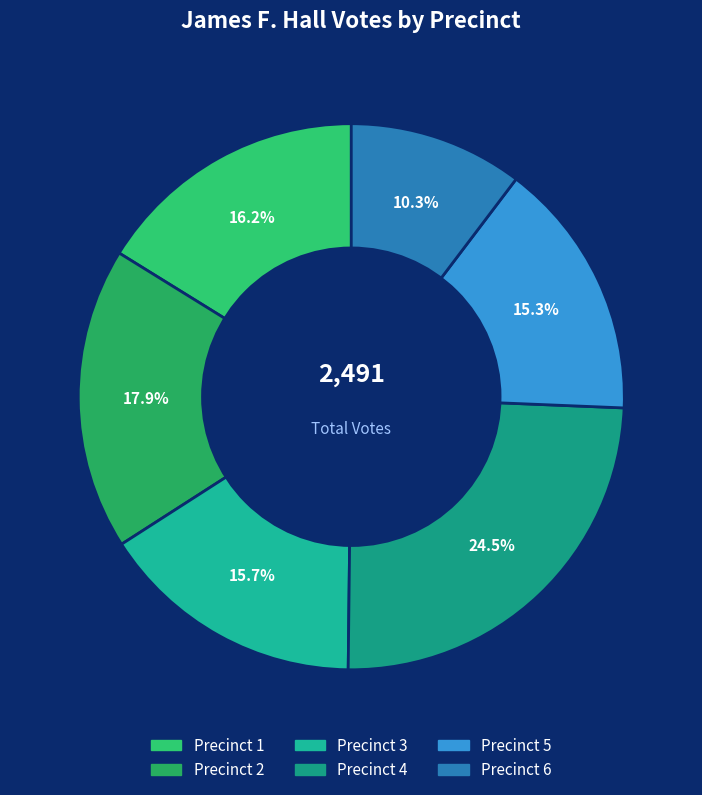

How many segments does this pie chart have?

6